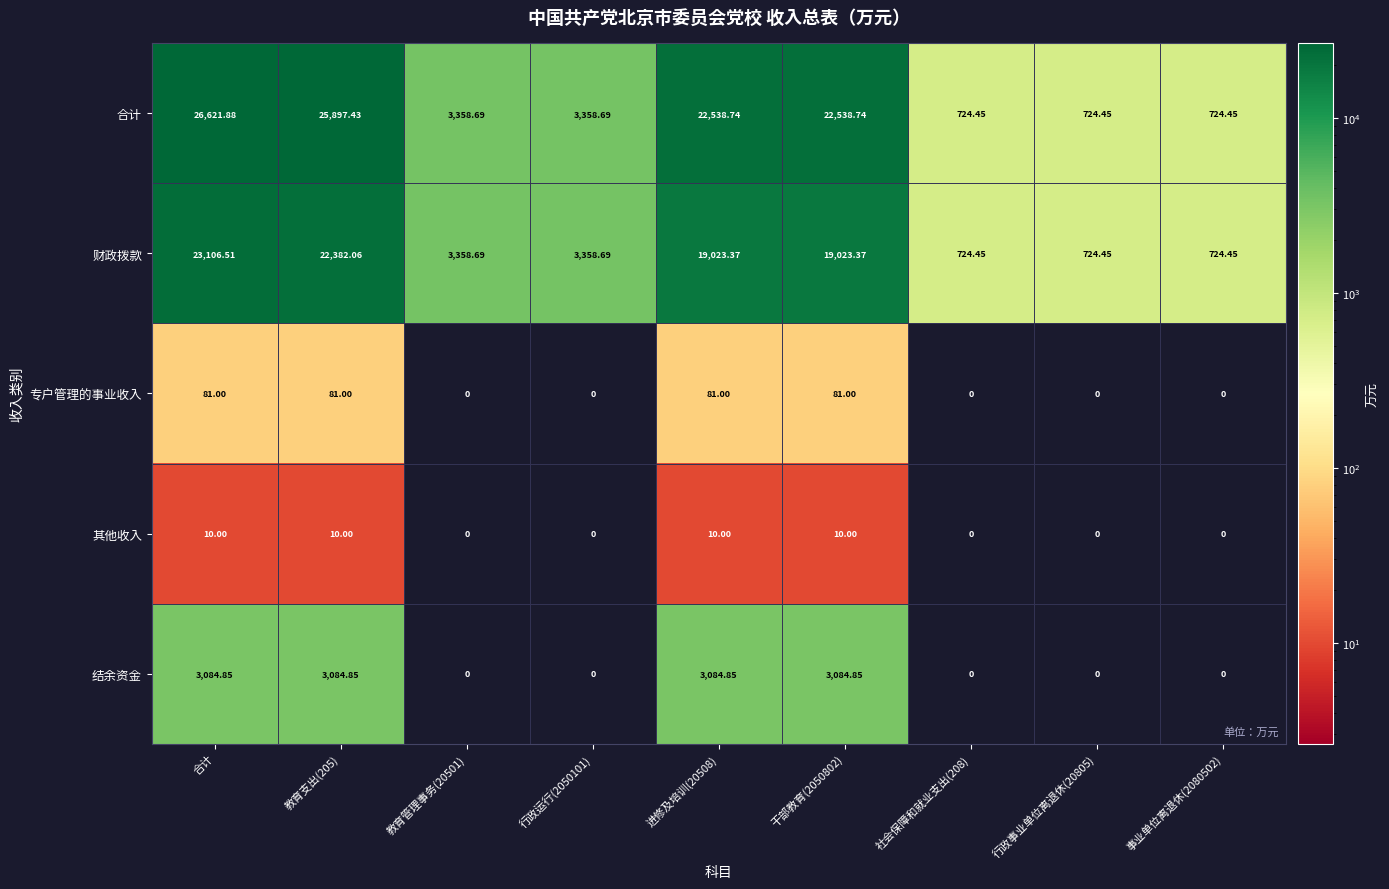

Which series has the largest range (max minus min)?

合计